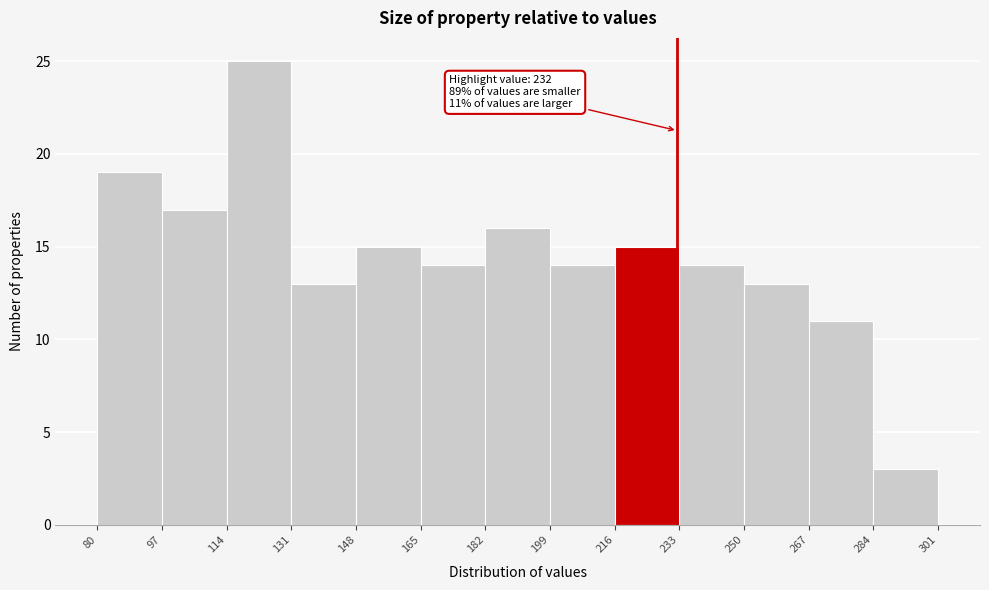

Over which range of the x-axis is the bar tallest?

114 to 131